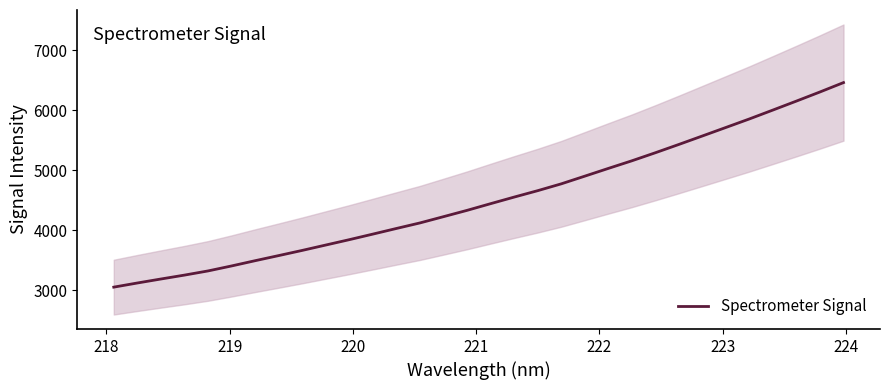

What is the difference between the maximum and second lowest values?

3345.0